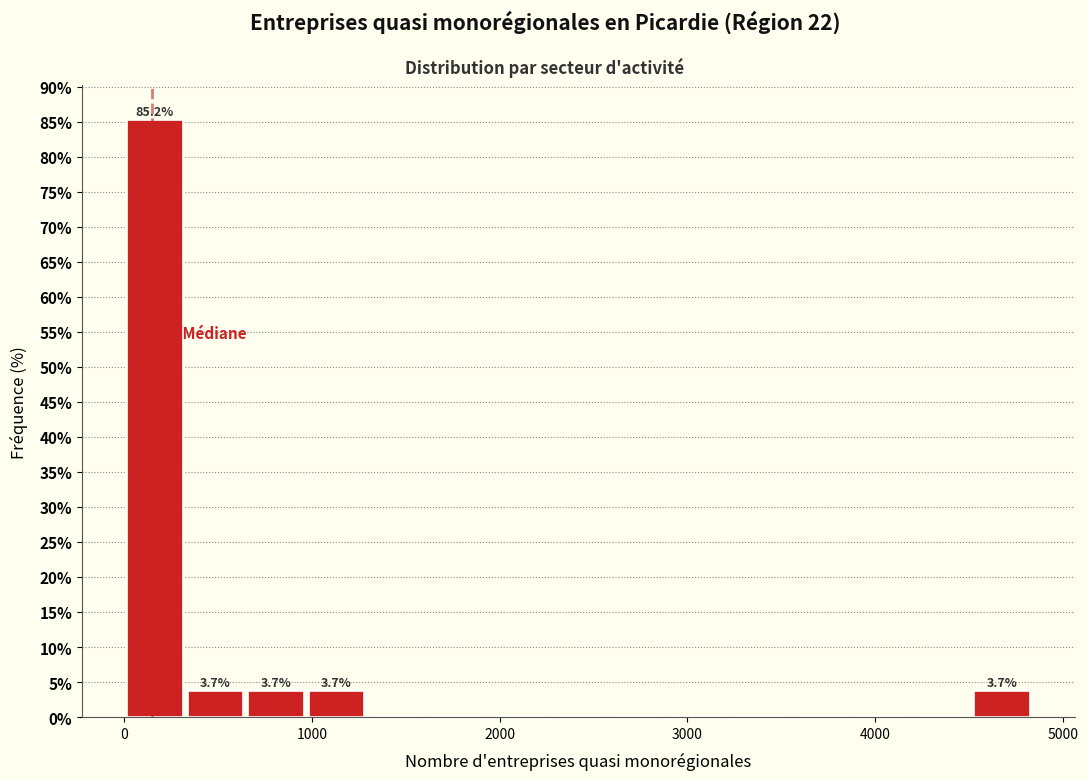

Read against the x-axis, roughly where is the centre of the tallest bar?

200